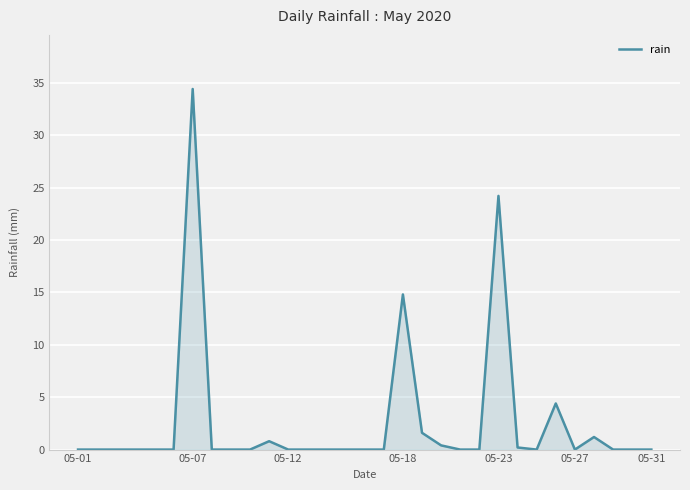

What is the difference between the maximum and minimum values?

34.4